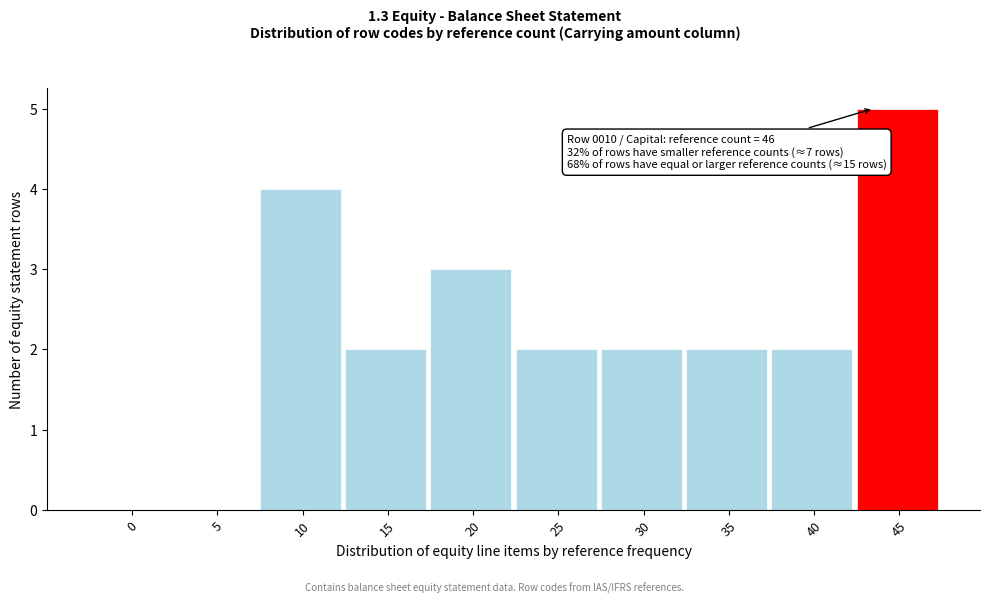

Reading left to right, transcribe all the data shown in this chart.

0=0	5=0	10=4	15=2	20=3	25=2	30=2	35=2	40=2	45=5